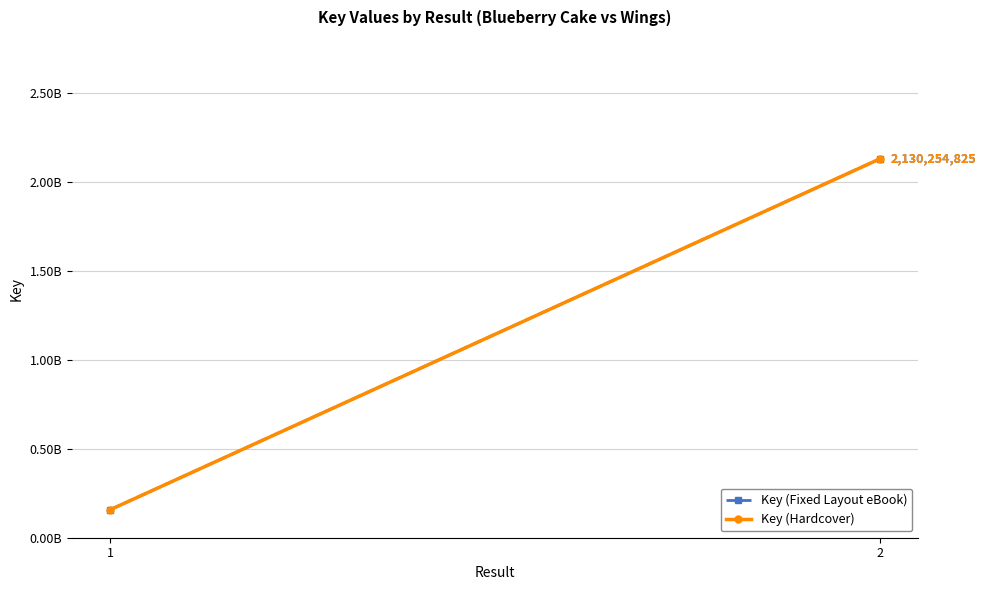

Which series has the largest range (max minus min)?

Key (Fixed Layout eBook)